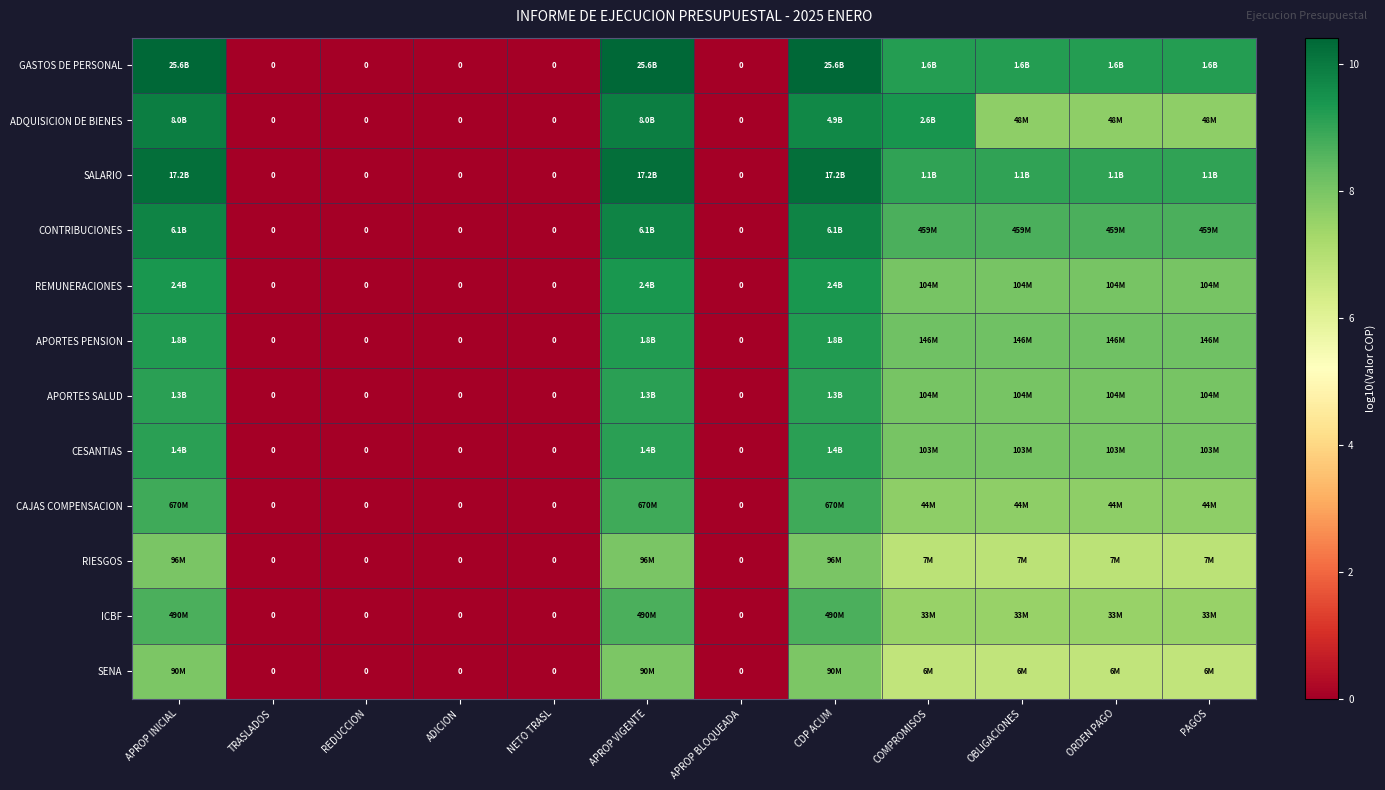

At which category does the chart reach its minimum across all series?

TRASLADOS